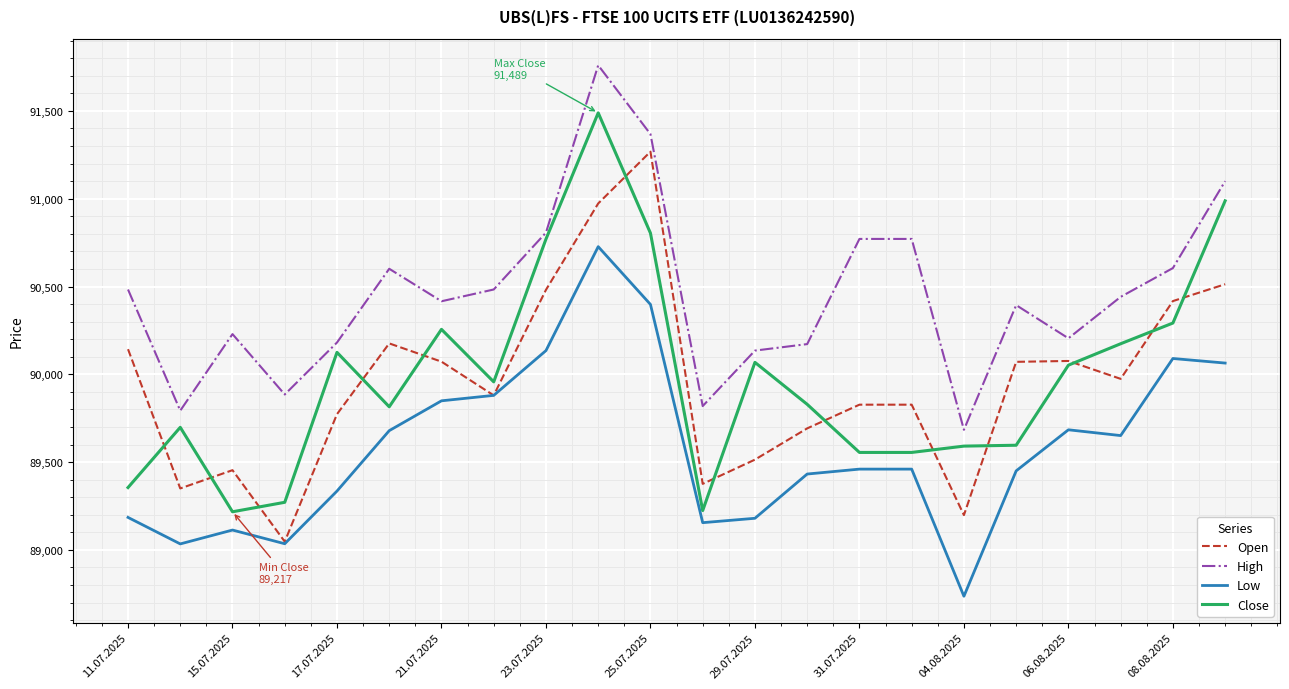

List the series in order of their peak value, lowest first.

Low, Open, Close, High